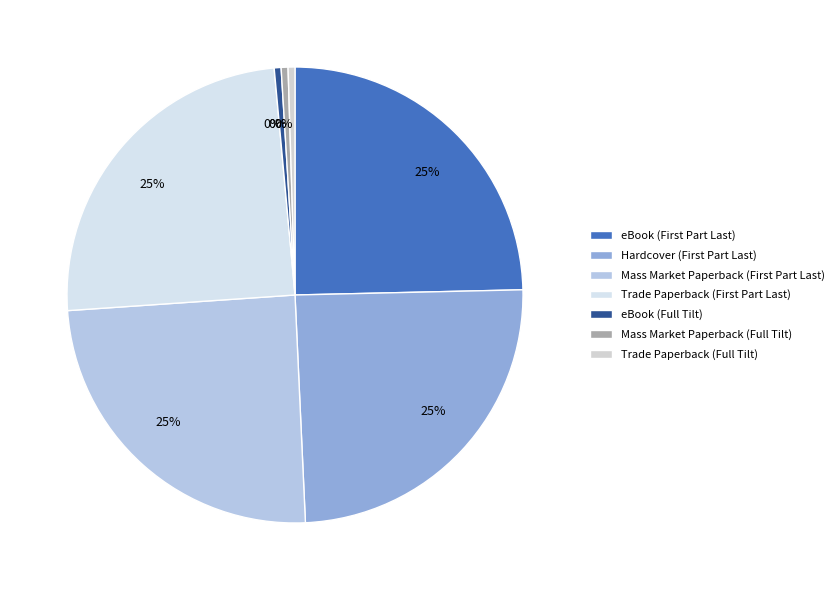

Is there a majority slice in this chart?

No